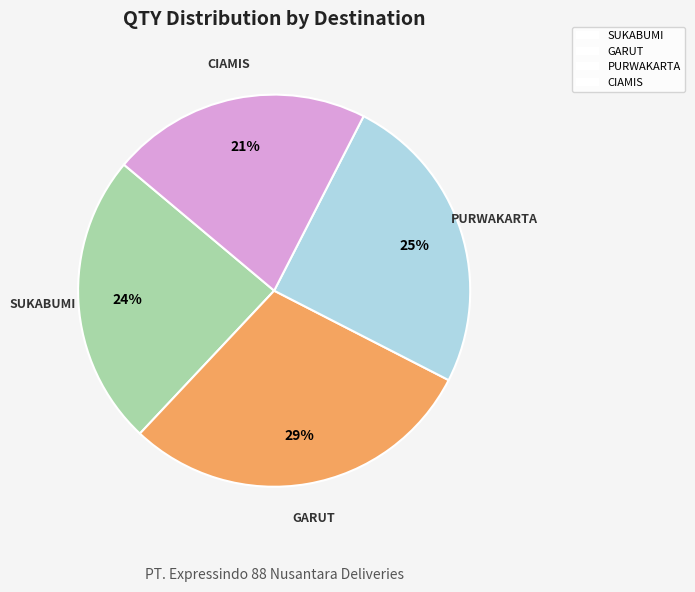

Do CIAMIS and GARUT together represent more than half of the pie?

Yes